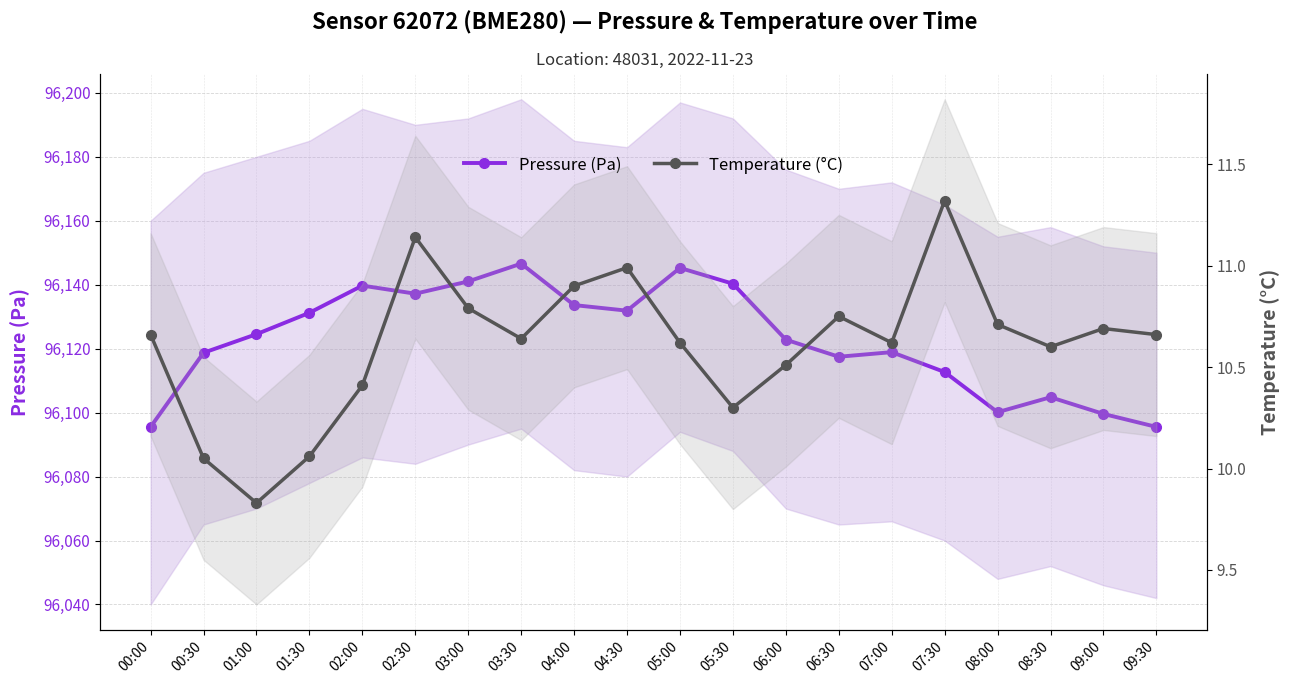

In Temperature (°C), how many points are lower than both neighbors (excluding endpoints)?

5